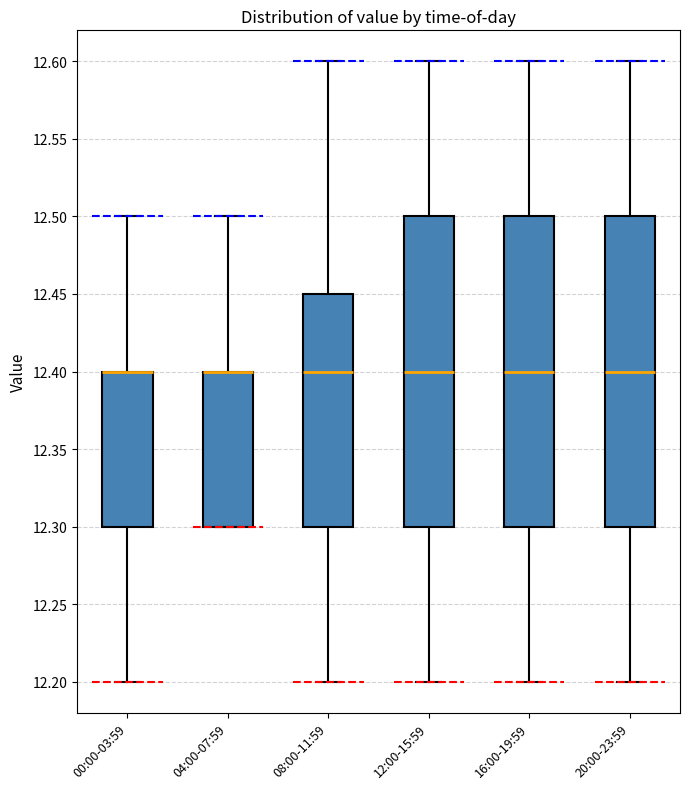

Reading left to right, read every box against the y-axis: the position of its median line, the range the box covers, and the ends of its whiskers. The values are not printed on the chart, so give them approximately, as read against the axis.

00:00-03:59: median 12.40 (drawn on the box's upper edge), box 12.30 to 12.40, whiskers 12.20 to 12.50
04:00-07:59: median 12.40 (drawn on the box's upper edge), box 12.30 to 12.40, whiskers 12.30 to 12.50
08:00-11:59: median 12.40, box 12.30 to 12.45, whiskers 12.20 to 12.60
12:00-15:59: median 12.40, box 12.30 to 12.50, whiskers 12.20 to 12.60
16:00-19:59: median 12.40, box 12.30 to 12.50, whiskers 12.20 to 12.60
20:00-23:59: median 12.40, box 12.30 to 12.50, whiskers 12.20 to 12.60